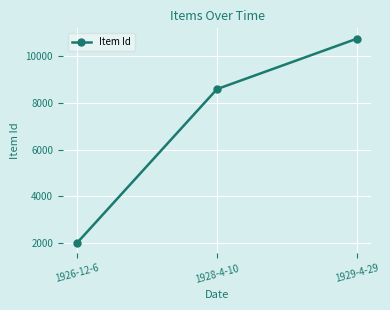

What is the difference between the values at 1928-4-10 and 1929-4-29?

2165